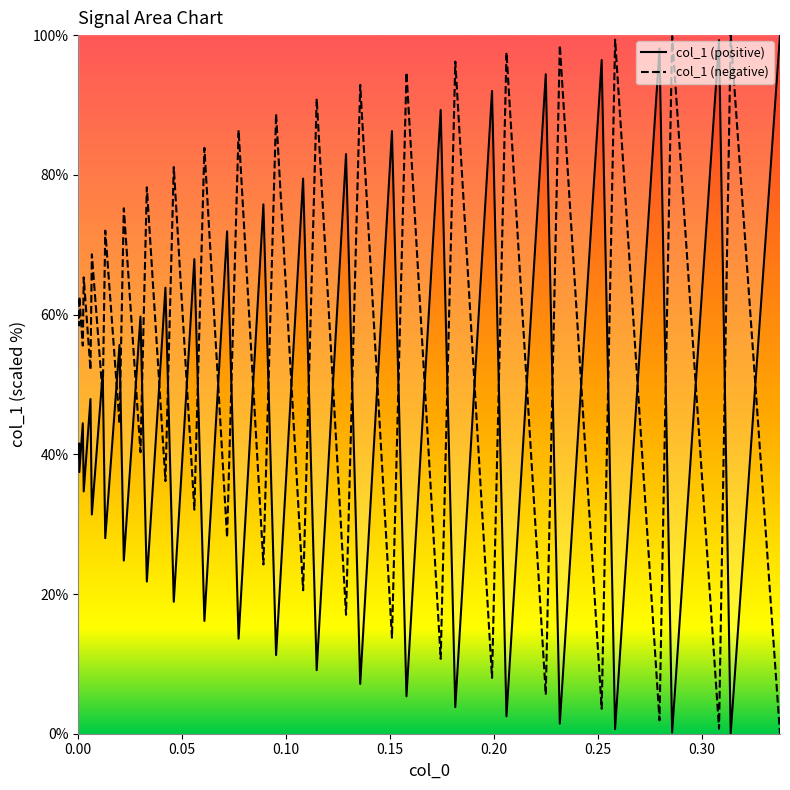

List the series in order of their overall mean, highest first.

col_1 (negative), col_1 (positive)